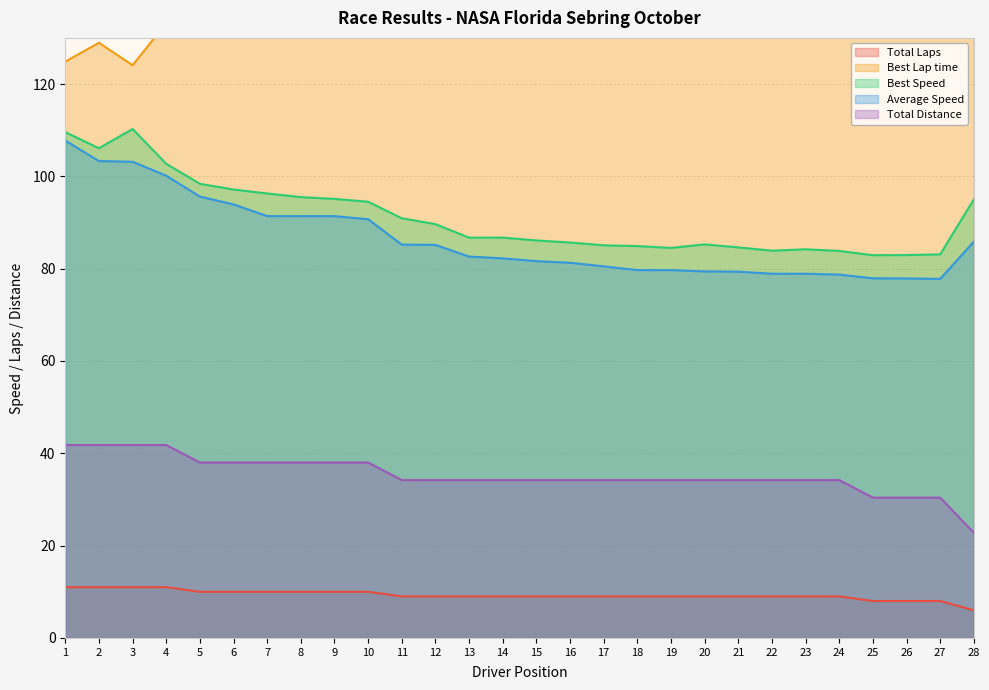

True or false: Total Laps and Average Speed cross at least once.

False